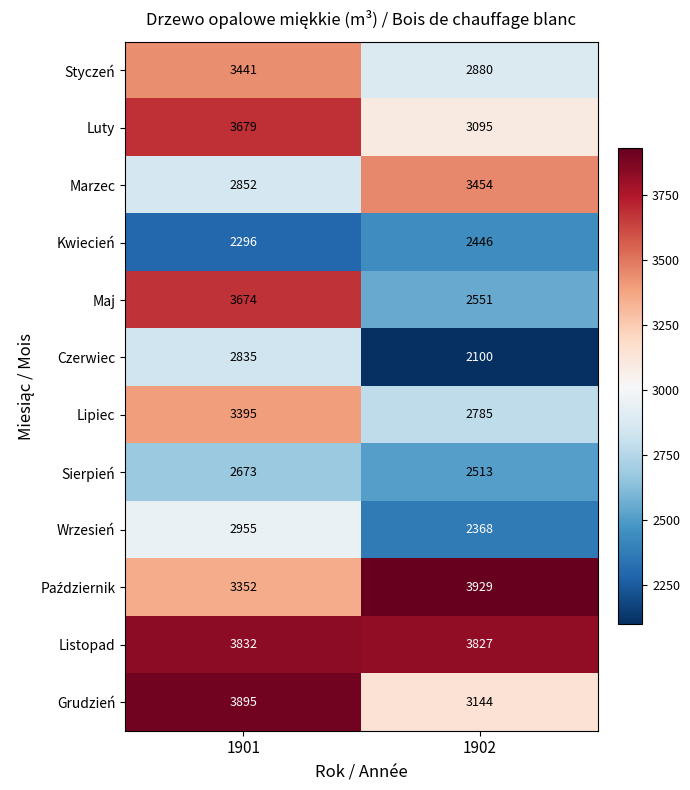

List the labels in order of Grudzień value, smallest first.

1902, 1901